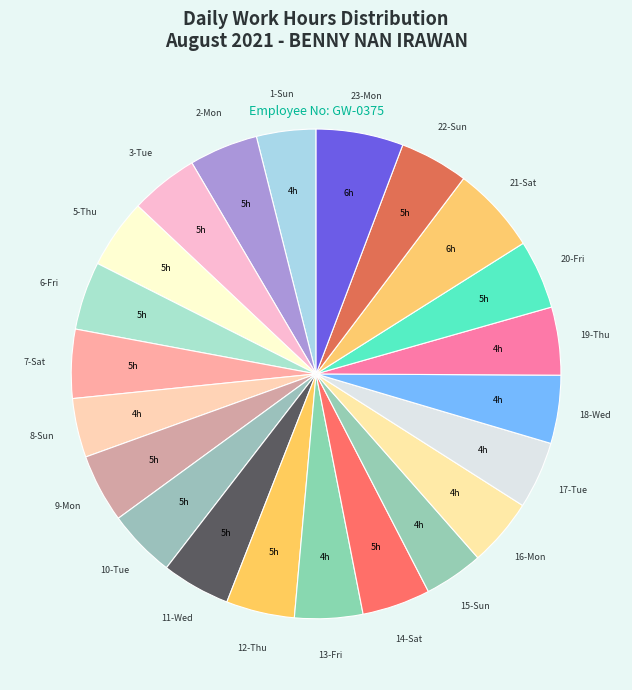

Does 12-Thu account for over 50% of the chart?

No